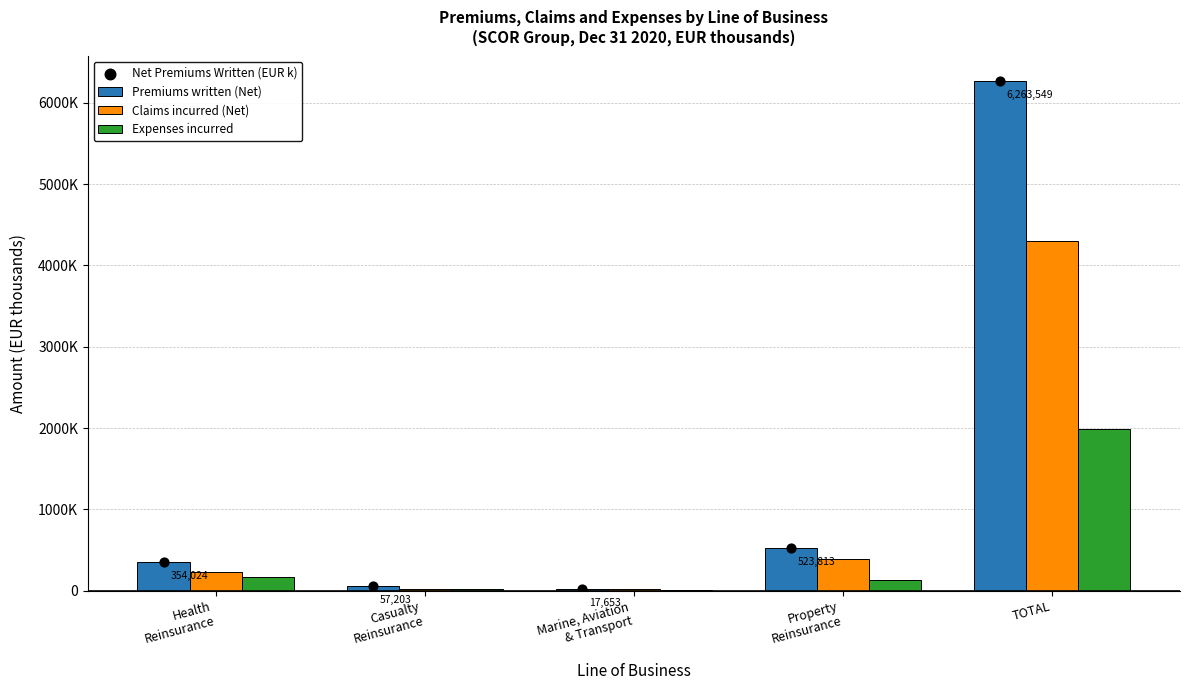

What is the total value across all series at Health
Reinsurance?

1107908.3